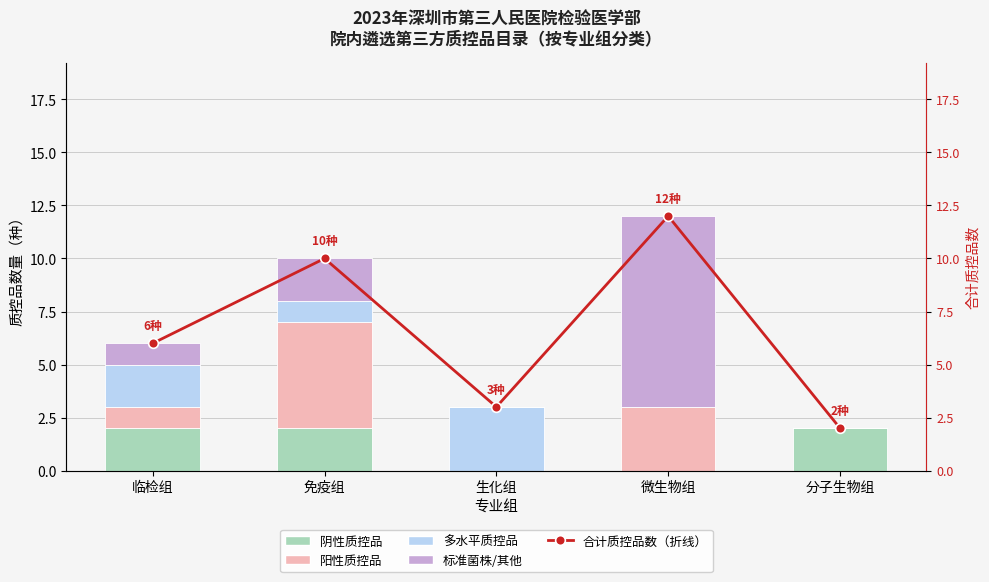

Does the chart contain any negative values?

No